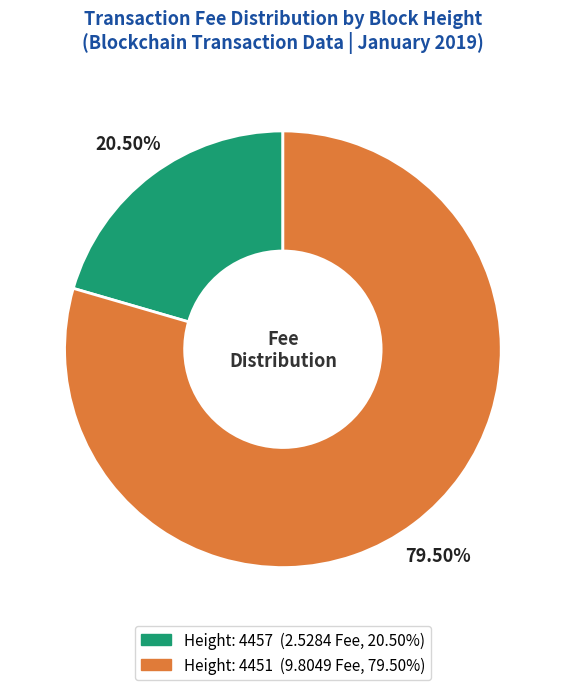

How many segments does this pie chart have?

2